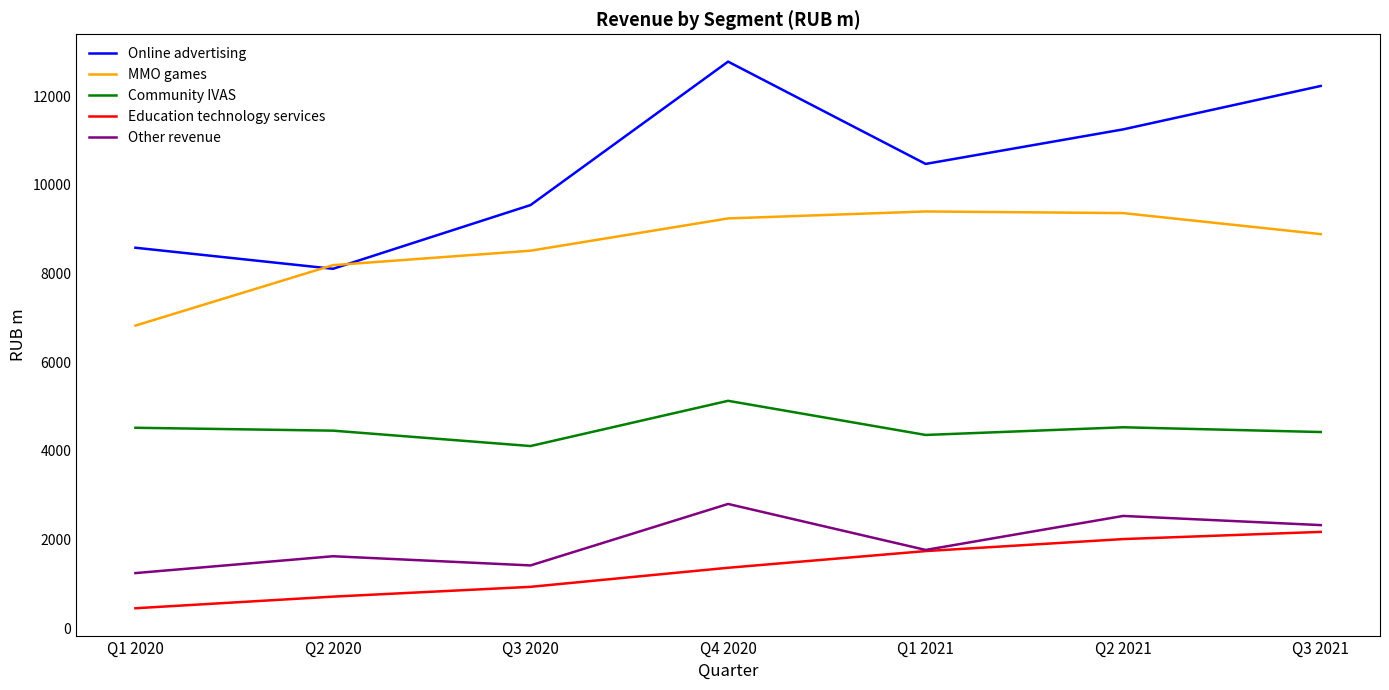

At which category is the sum across all series the highest?

Q4 2020